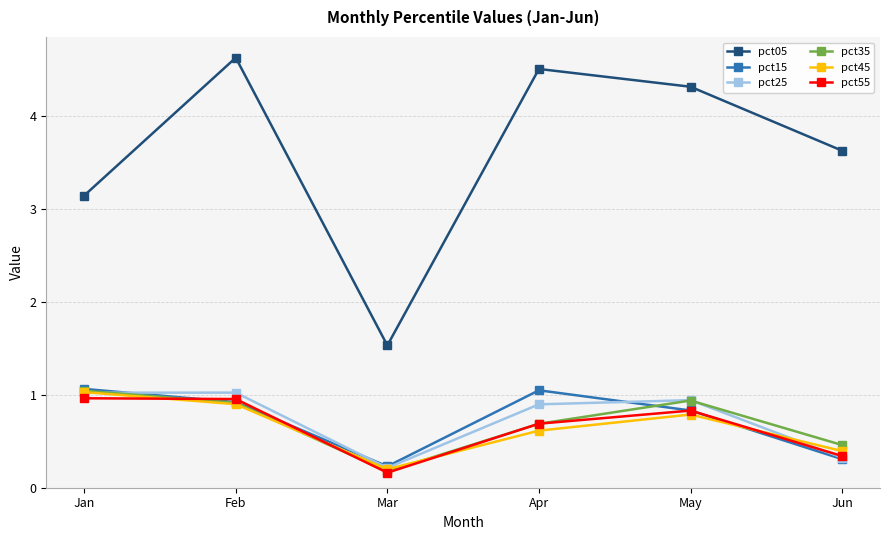

How many interior local peaks does the pct35 series have?

1